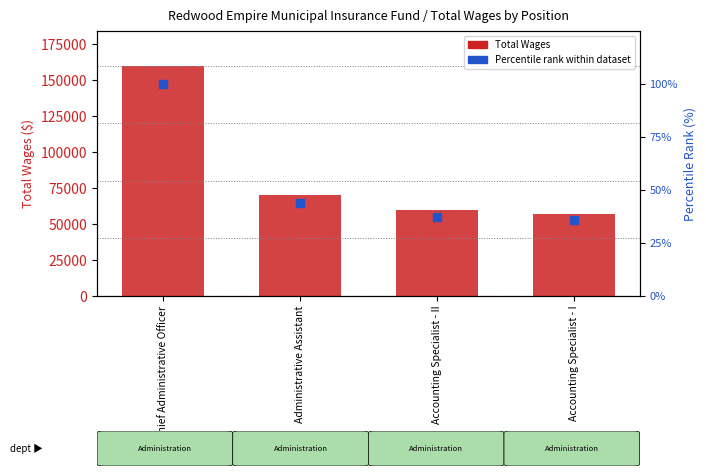

At how many categories does at least one series exceed 152394?

1